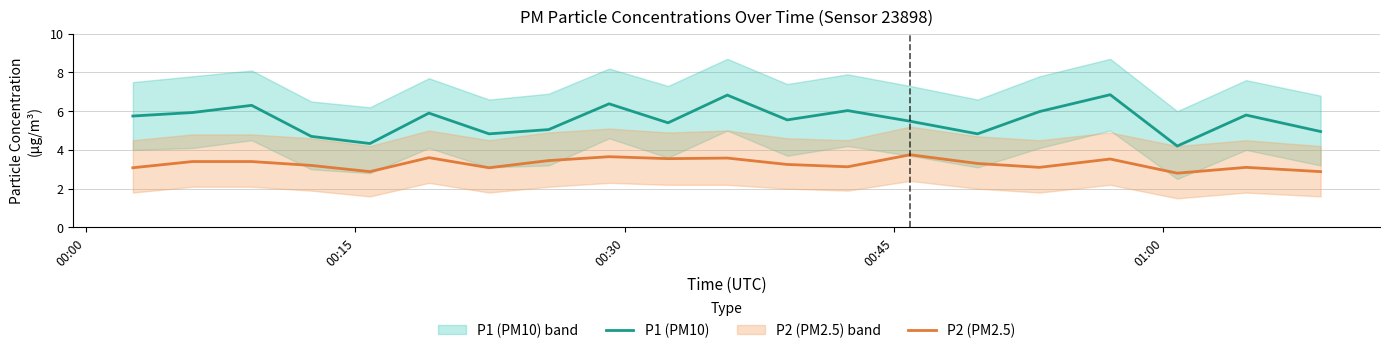

True or false: P2 (PM2.5) and P1 (PM10) intersect in this chart.

False